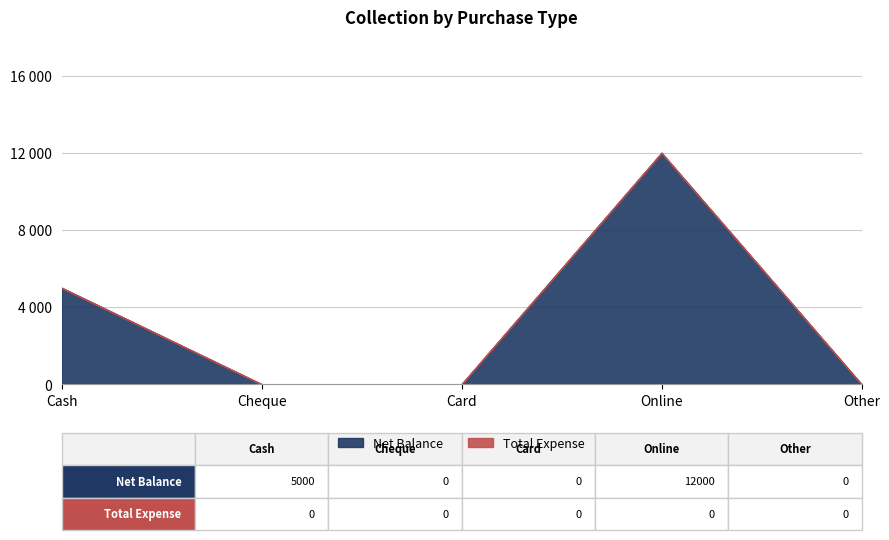

Rank the categories by value from highest to lowest.

Online, Cash, Cheque, Card, Other